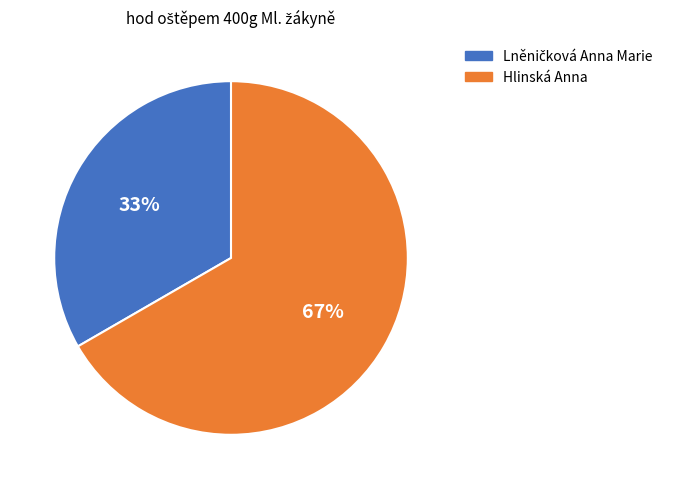

Is it true that Hlinská Anna is 67% of the pie?

True